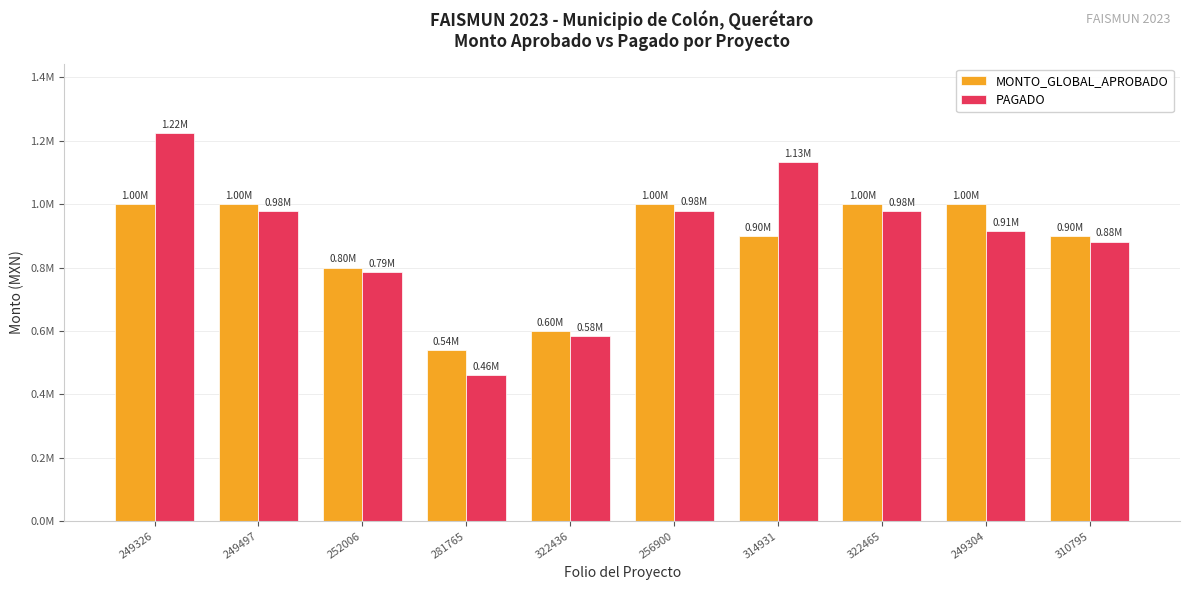

What are all the series names shown in the legend?

MONTO_GLOBAL_APROBADO, PAGADO